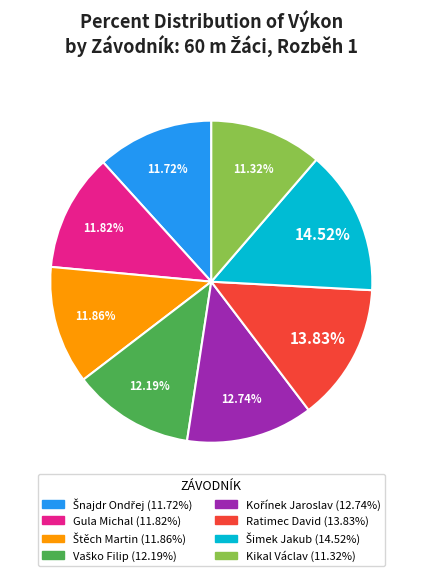

Is there any slice that represents more than half of the pie?

No